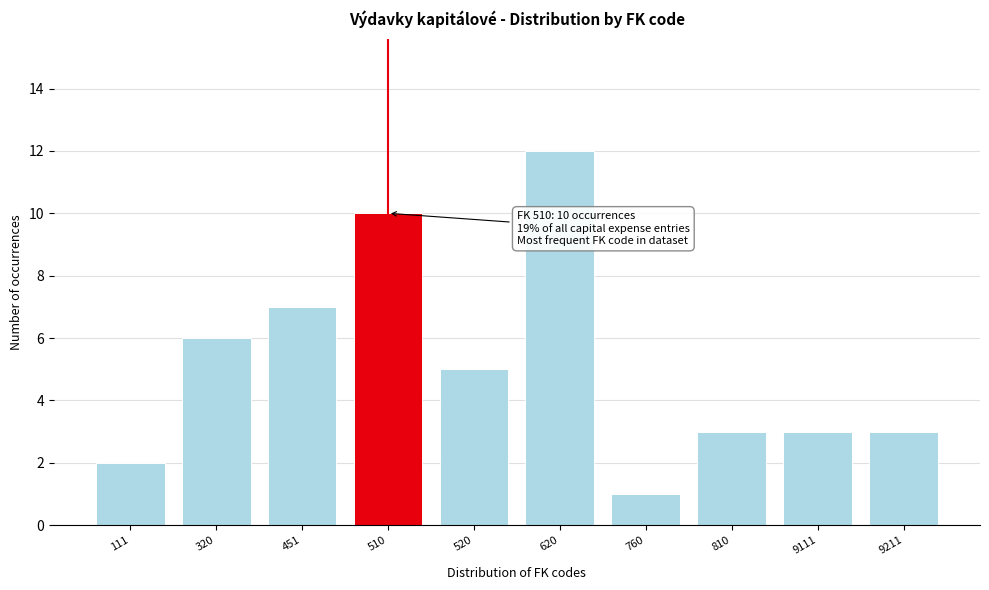

Reading left to right, transcribe all the data shown in this chart.

111=2	320=6	451=7	510=10	520=5	620=12	760=1	810=3	9111=3	9211=3